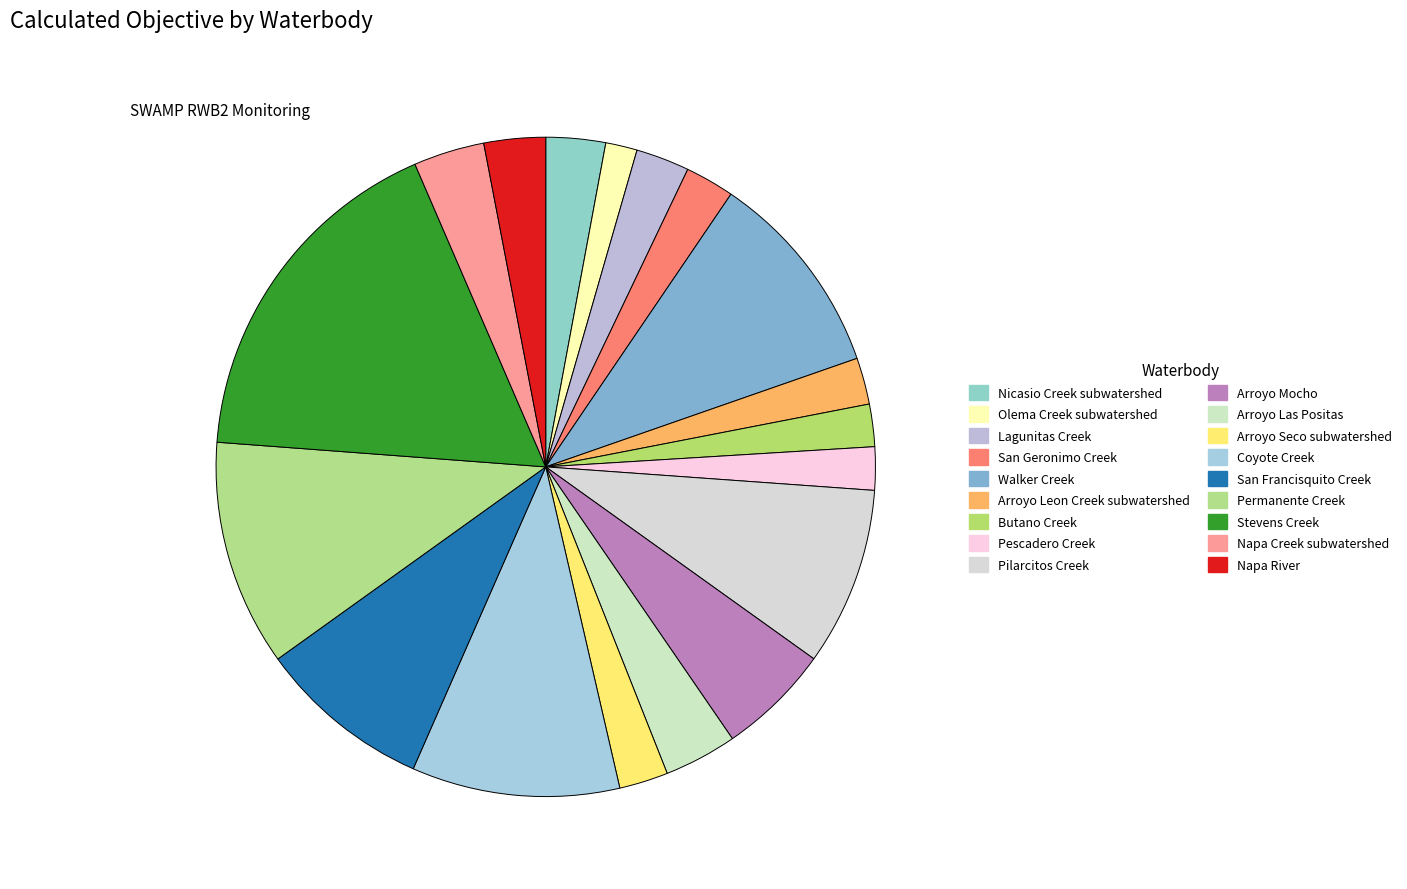

Approximately how many times larger is the value at Permanente Creek compared to Arroyo Leon Creek subwatershed?

4.9